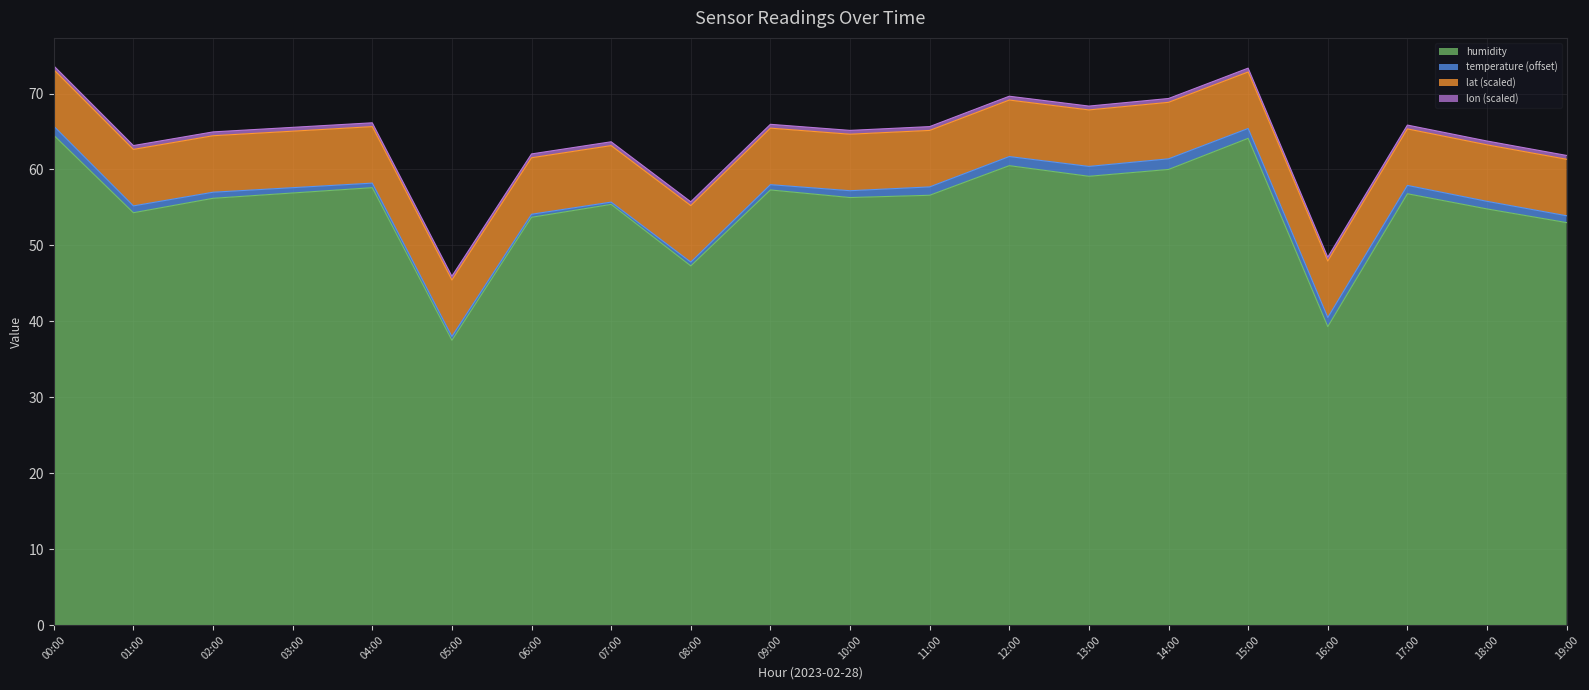

How many data points in humidity are less than 56?

8